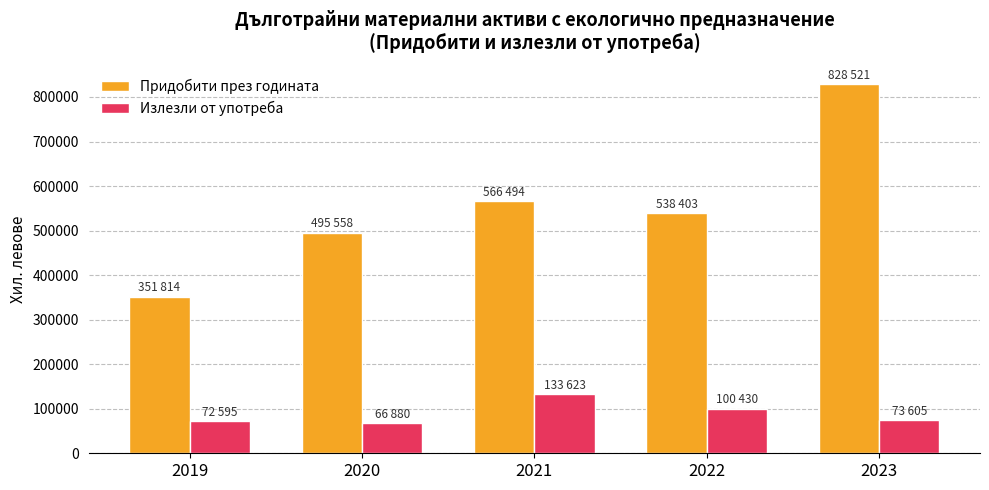

What are all the series names shown in the legend?

Придобити през годината, Излезли от употреба